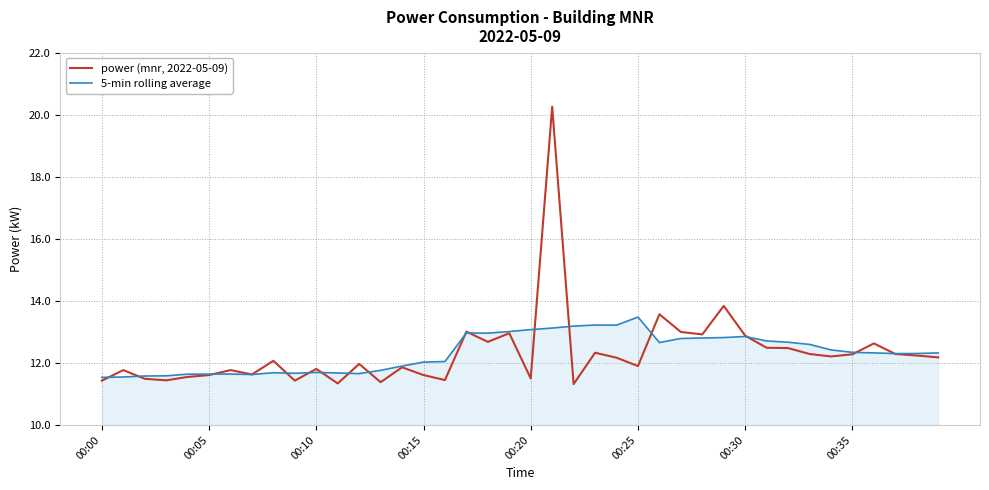

What is the maximum value for 5-min rolling average?

13.5